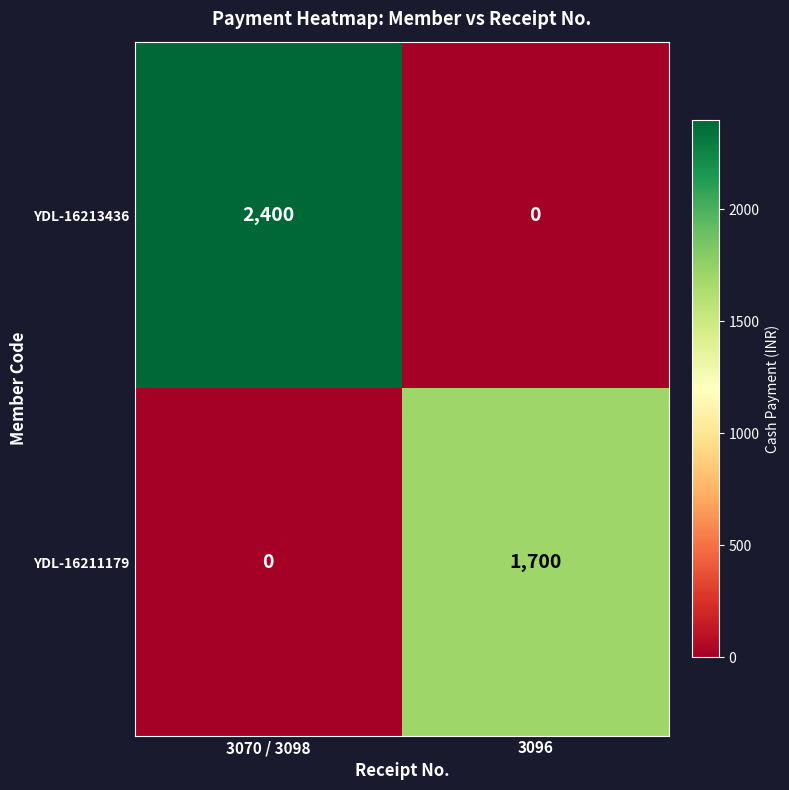

Reading left to right, list all the values displayed in this chart.

YDL-16213436: 2400	0
YDL-16211179: 0	1700